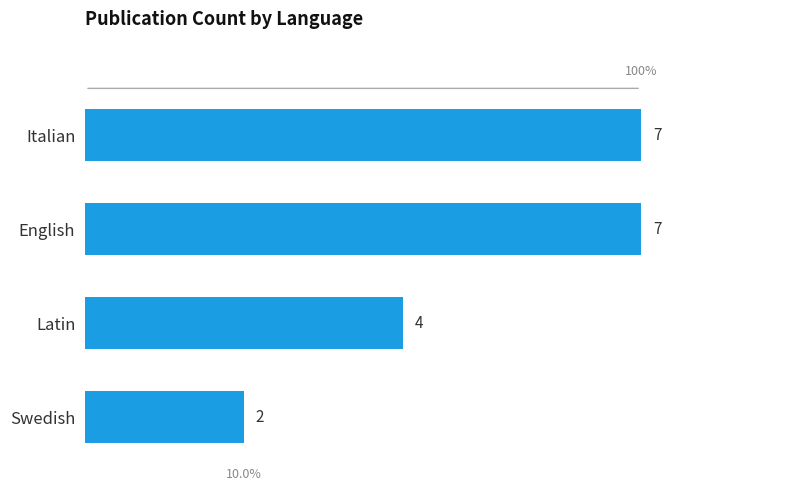

Is it true that the value at Italian is 7?

True